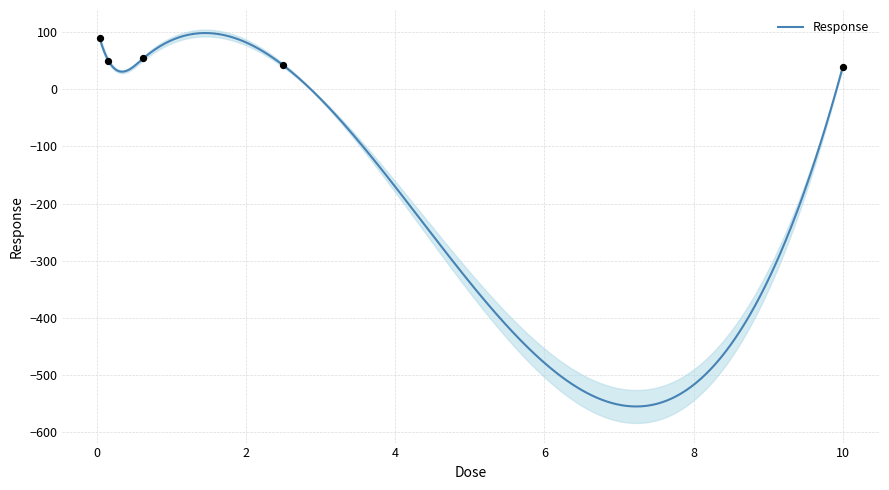

What is the ratio of the value at 0.15625 to the value at 2.5?

1.2